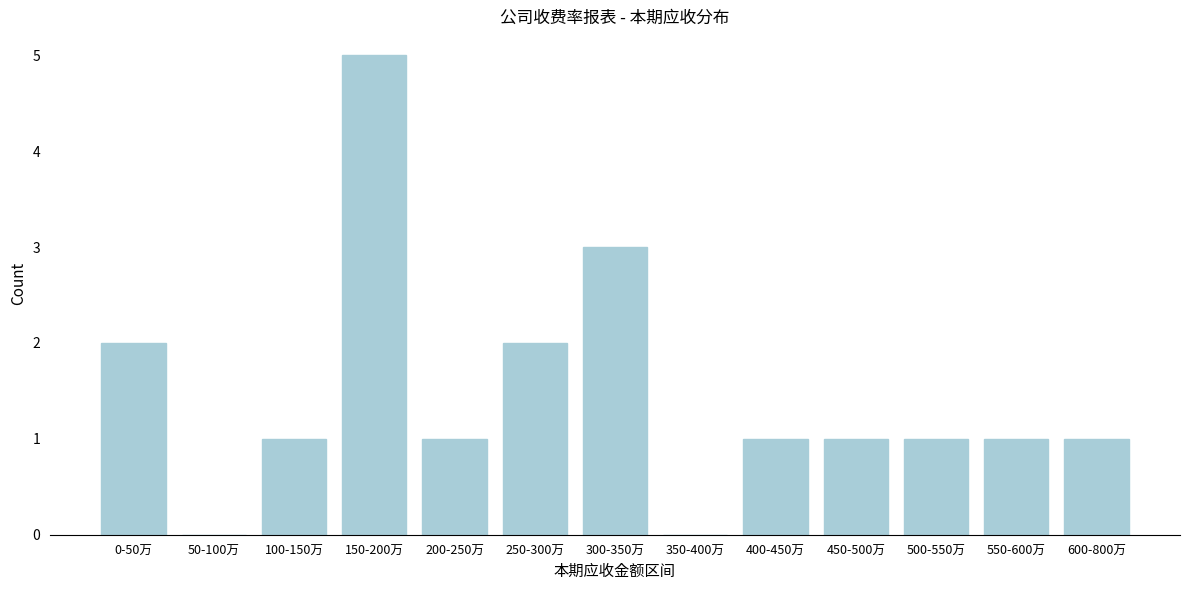

Reading right to left, extract all data points from this chart.

600-800万=1	550-600万=1	500-550万=1	450-500万=1	400-450万=1	350-400万=0	300-350万=3	250-300万=2	200-250万=1	150-200万=5	100-150万=1	50-100万=0	0-50万=2